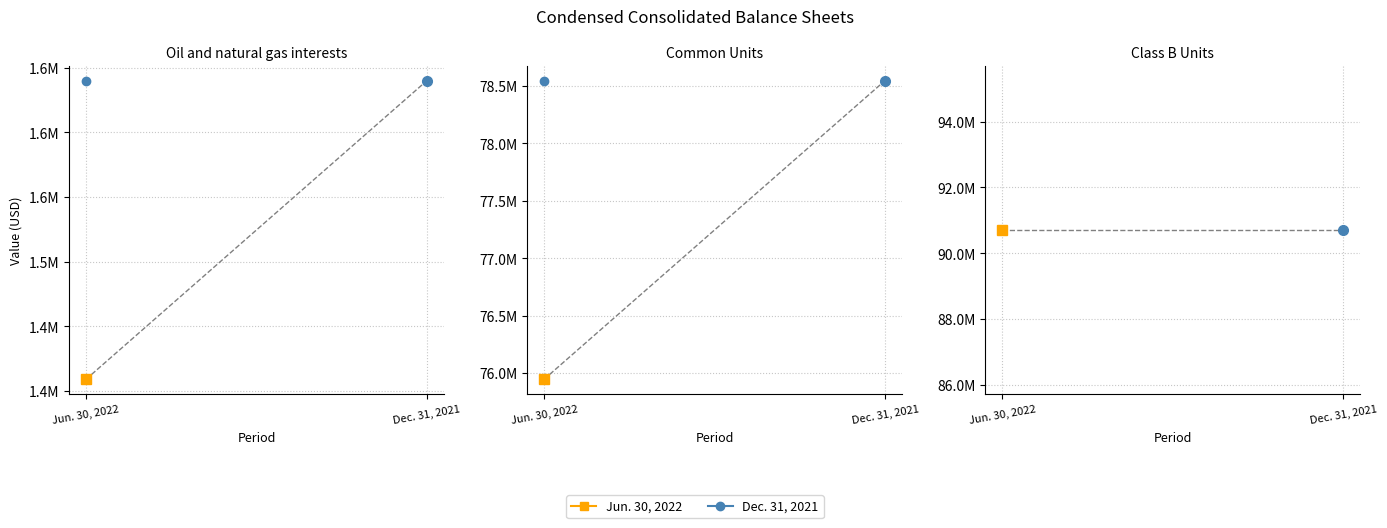

What value does the Dec. 31, 2021 series have at Oil and natural gas interests?

1640172